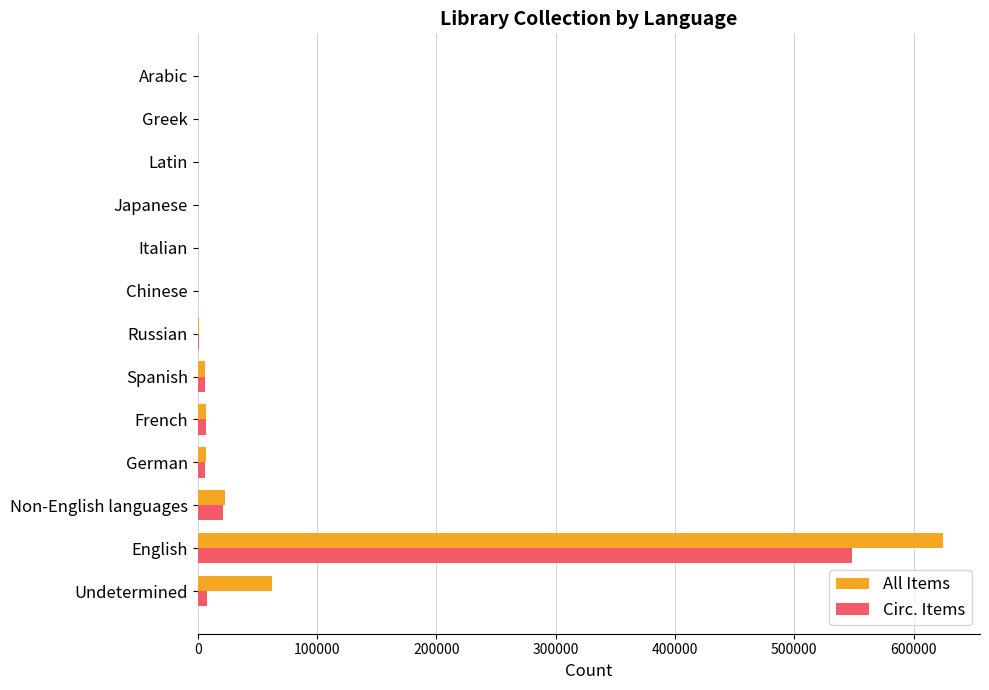

At which category is the sum across all series the highest?

English